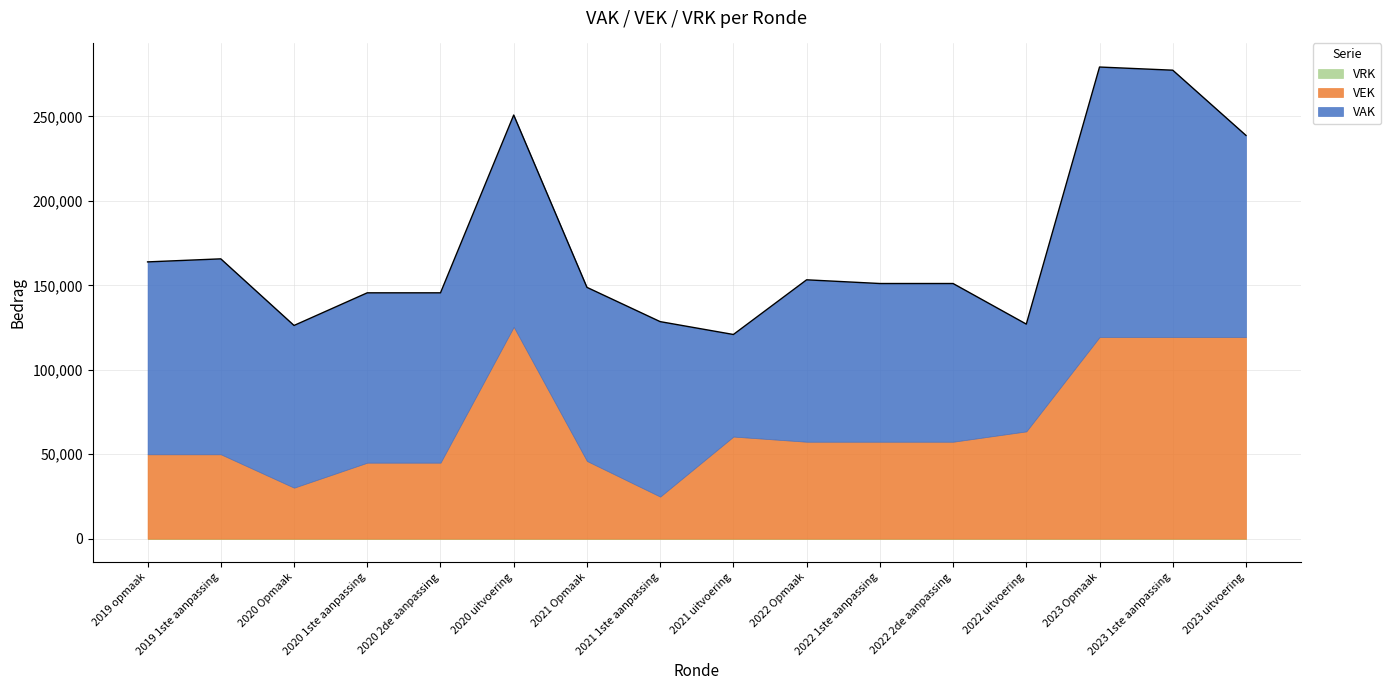

Rank the series by their maximum value, from lowest to highest.

VRK, VEK, VAK